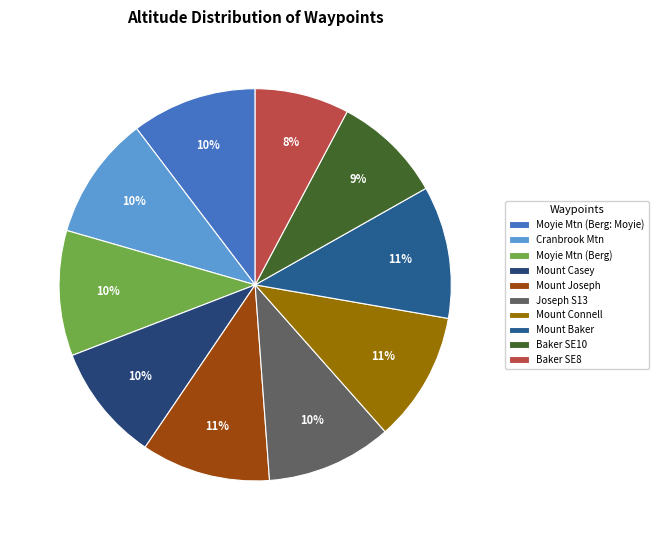

Which category has the biggest portion of the pie?

Mount Baker